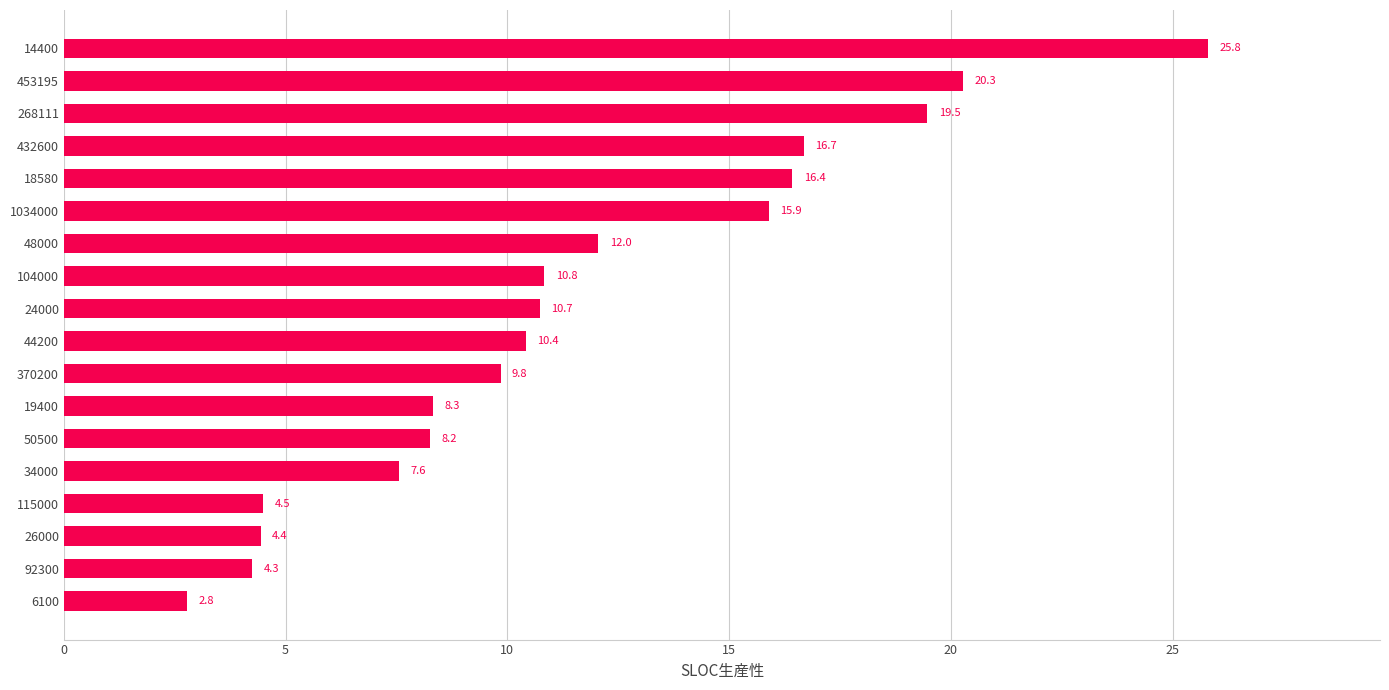

Reading top to bottom, transcribe all the data shown in this chart.

25.8	20.3	19.5	16.7	16.4	15.9	12.0	10.8	10.7	10.4	9.8	8.3	8.2	7.6	4.5	4.4	4.3	2.8